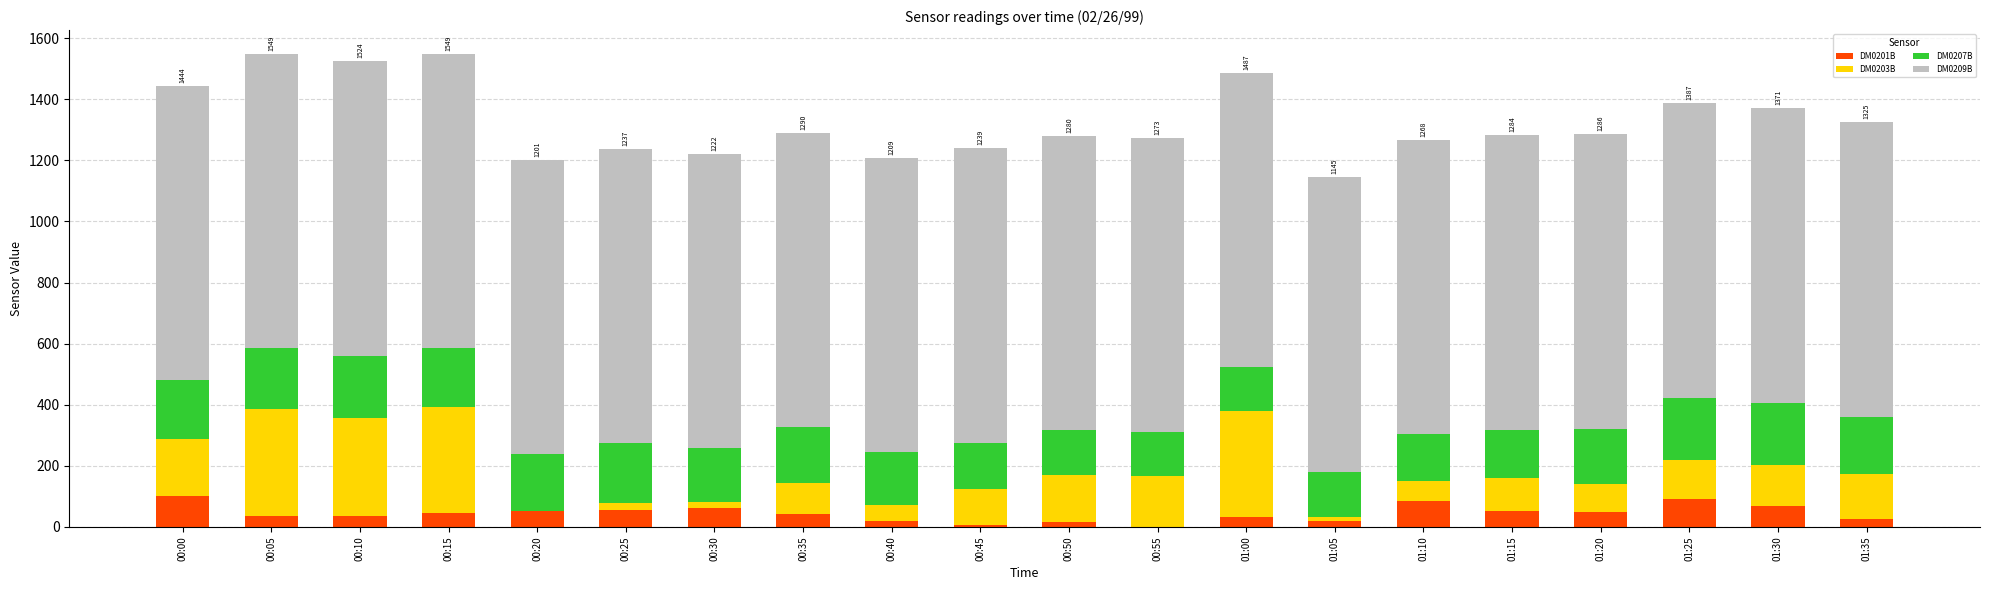

Is it true that DM0201B equals 0 at 00:55?

True